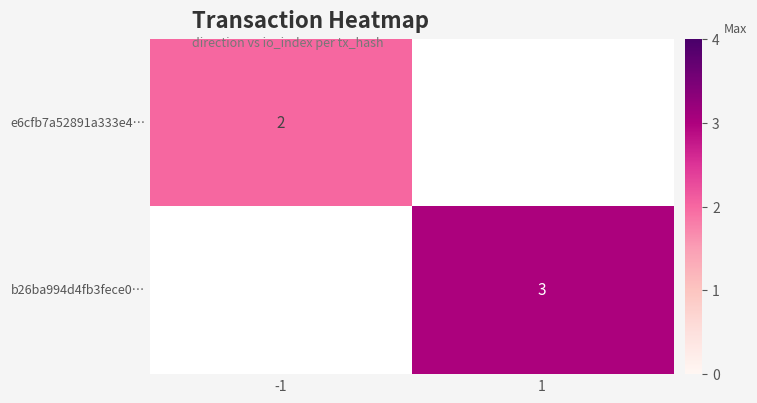

What is the smallest value displayed?

2.0